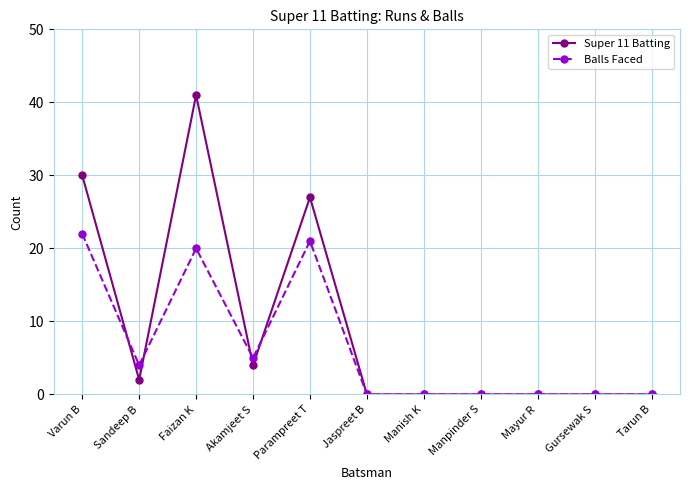

True or false: Super 11 Batting has a value of 15 at Faizan K.

False